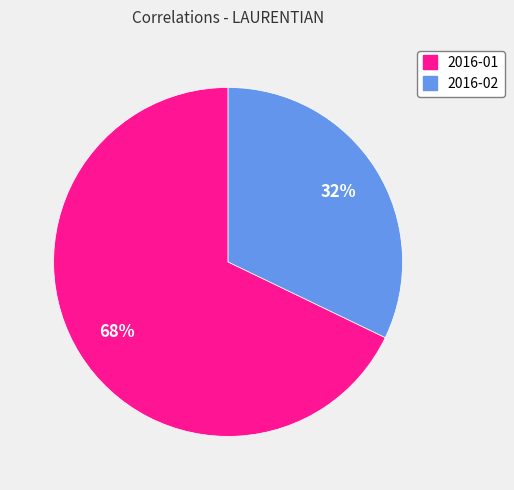

To the nearest percent, what is the difference between the 2016-02 and 2016-01 slice percentages?

36%